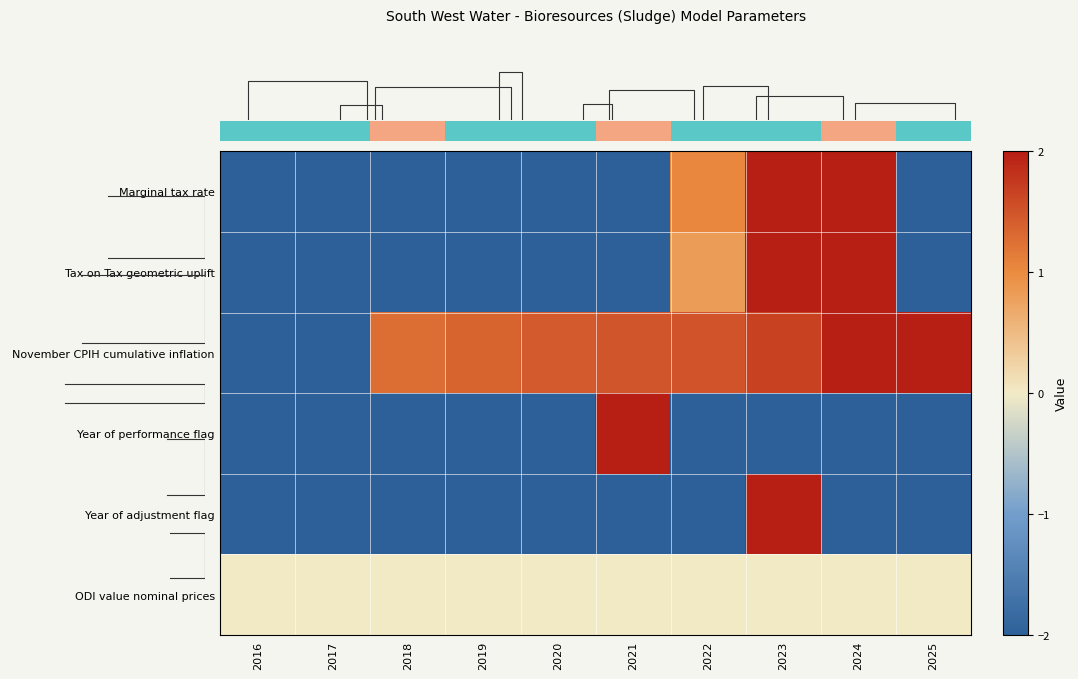

What is the spread (max minus min) of values at 2023?

4.0